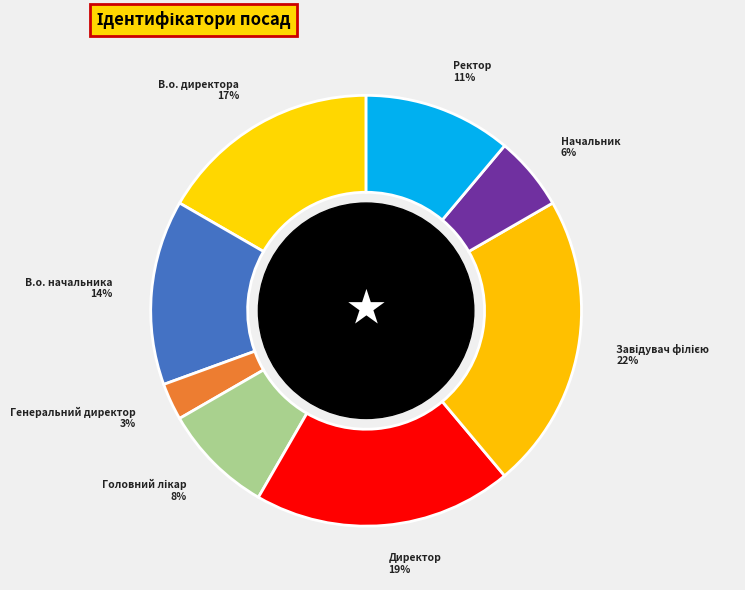

Which category has the smallest portion of the pie?

Генеральний директор